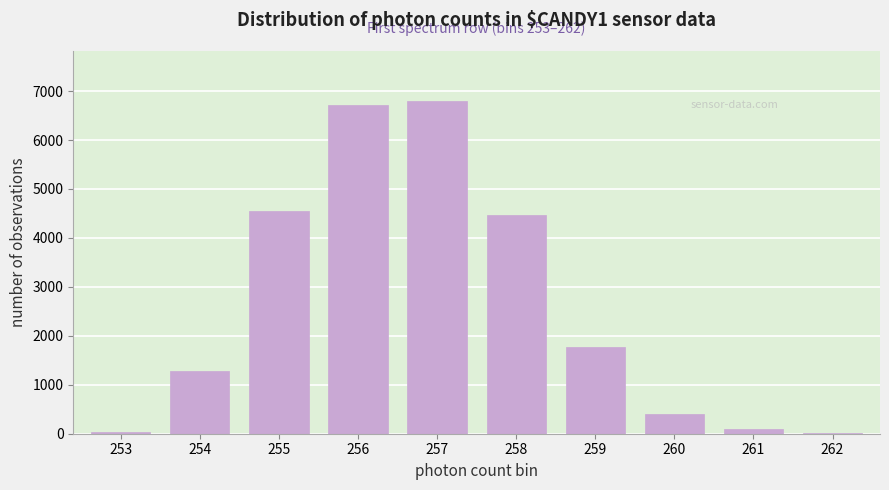

What is the greatest value displayed?

6799